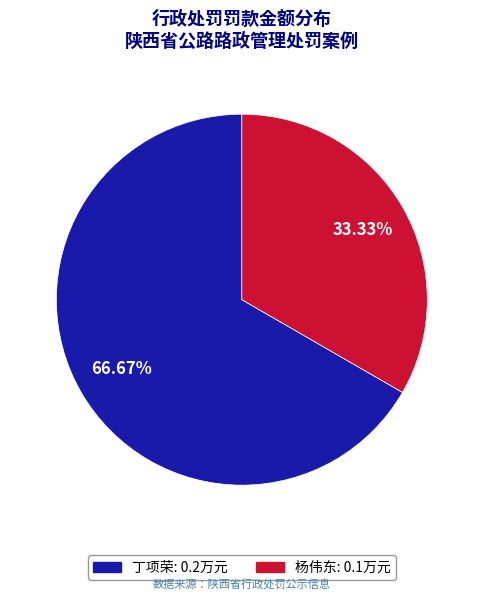

To the nearest percent, what portion does 丁项荣 represent?

67%